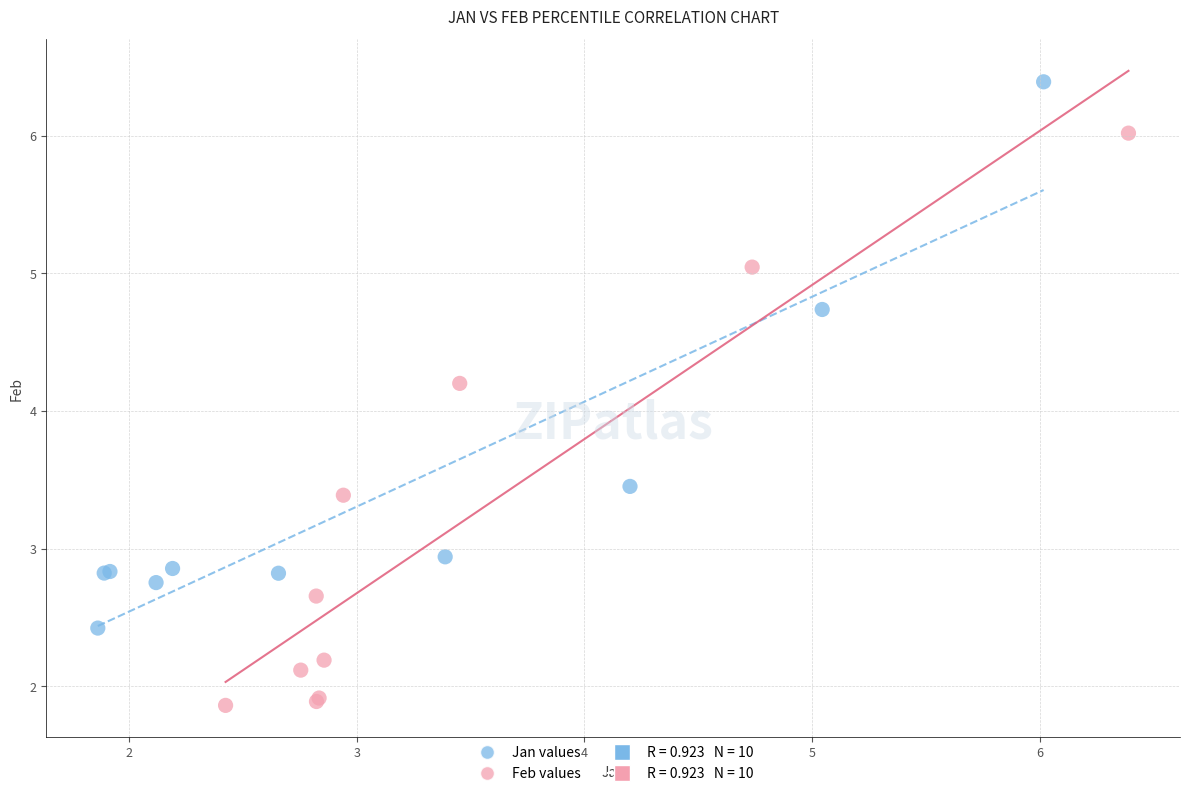

Which series contains the lowest Y value?

Feb values